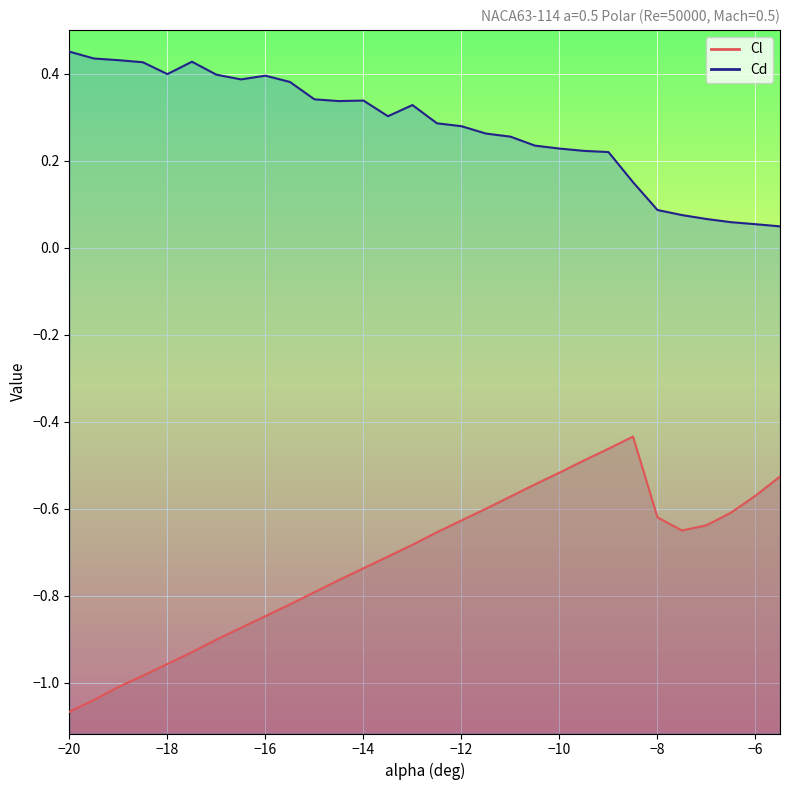

True or false: Cd_line and Cl_line cross at least once.

False